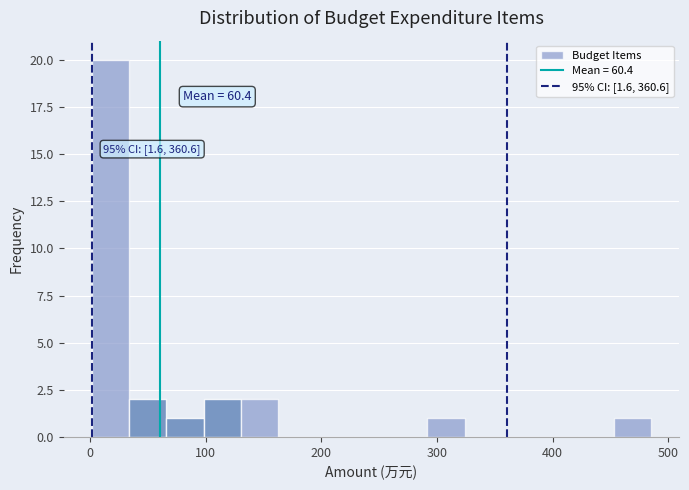

Read against the x-axis, roughly where is the centre of the tallest bar?

20